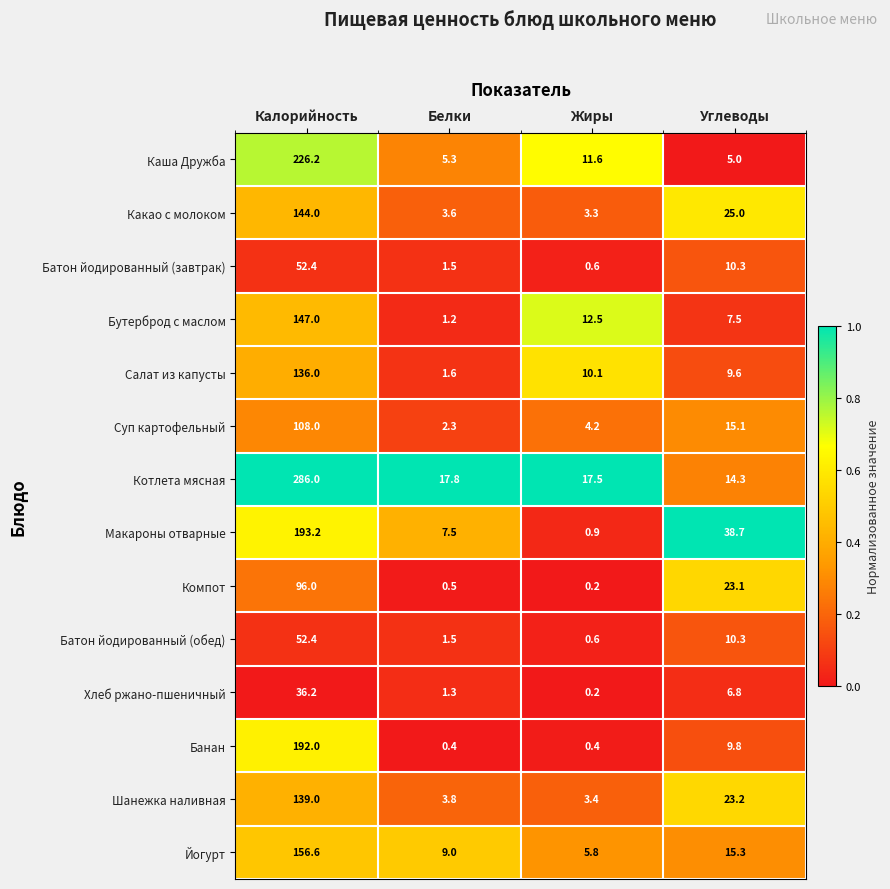

List the labels in order of Батон йодированный (завтрак) value, smallest first.

Жиры, Белки, Углеводы, Калорийность